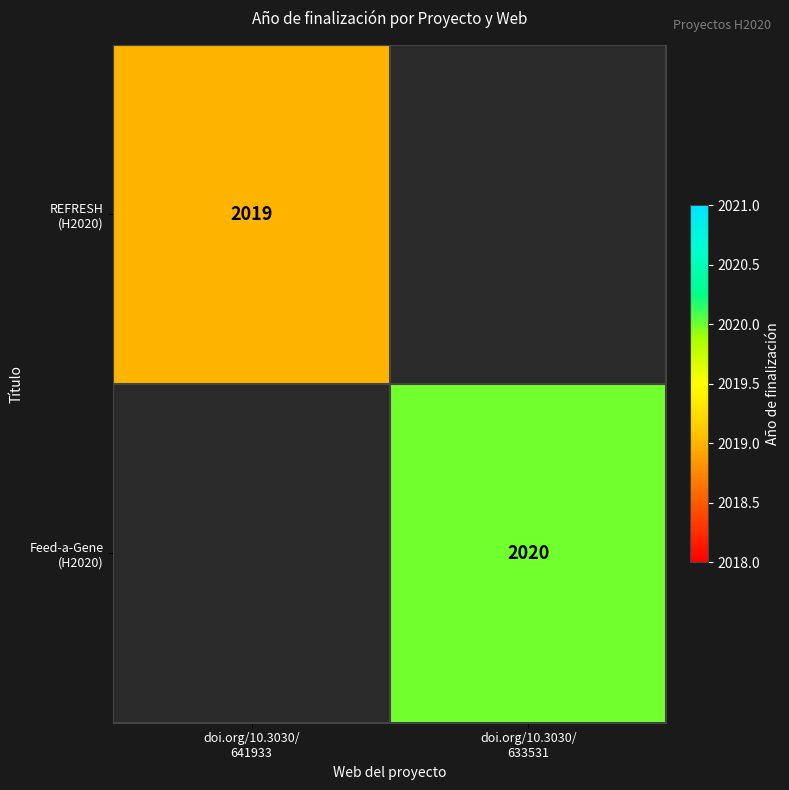

At which label is REFRESH (H2020) closest to 2019?

doi.org/10.3030/ 641933